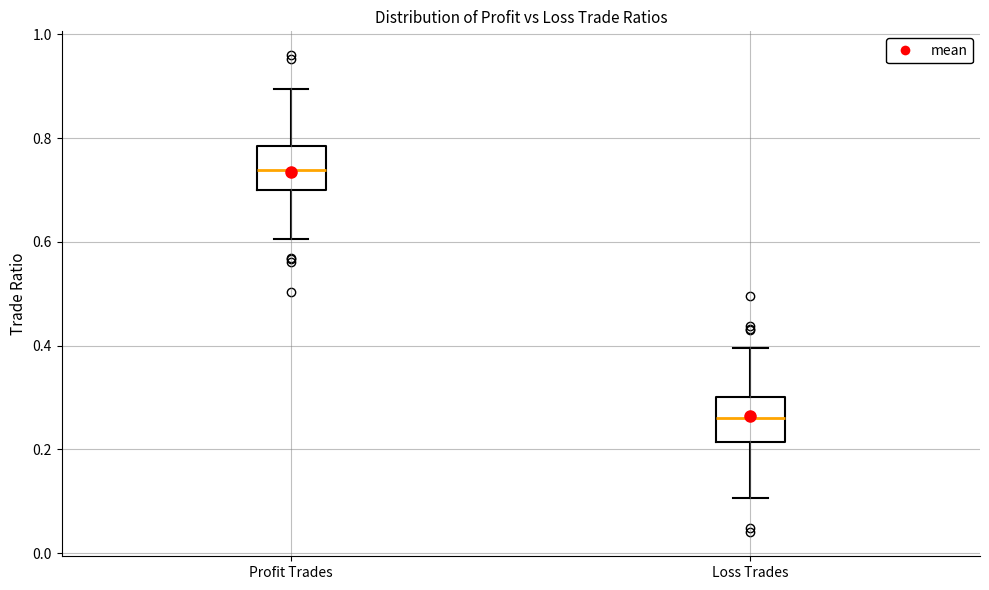

Where is the lower edge of the box for Loss Trades on the y-axis? The values are not printed on the chart, so give them approximately, as read against the axis.

0.22